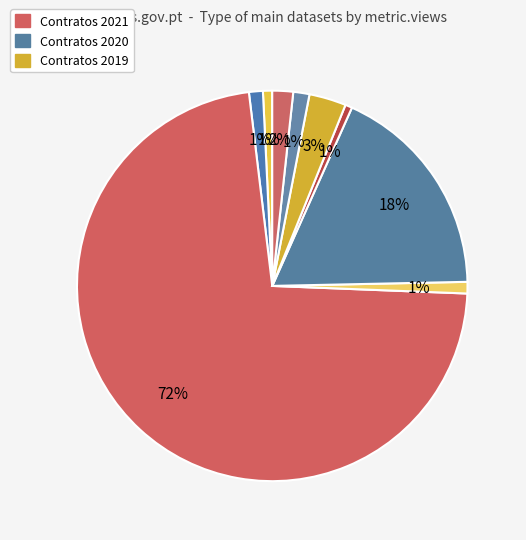

How many slices are in this pie chart?

9